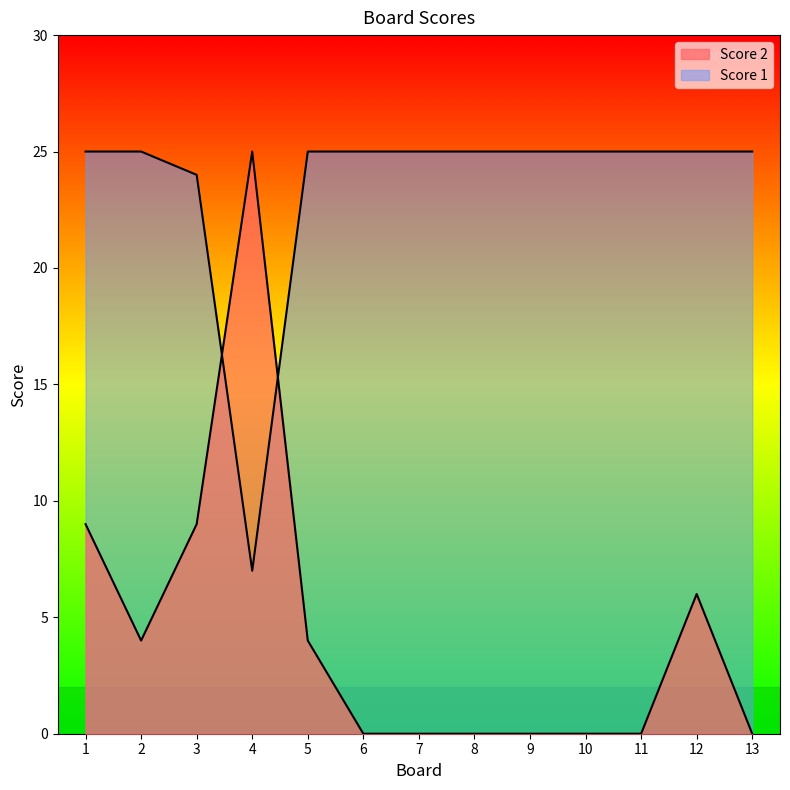

Where is Score 1 nearest to the value 16?

3